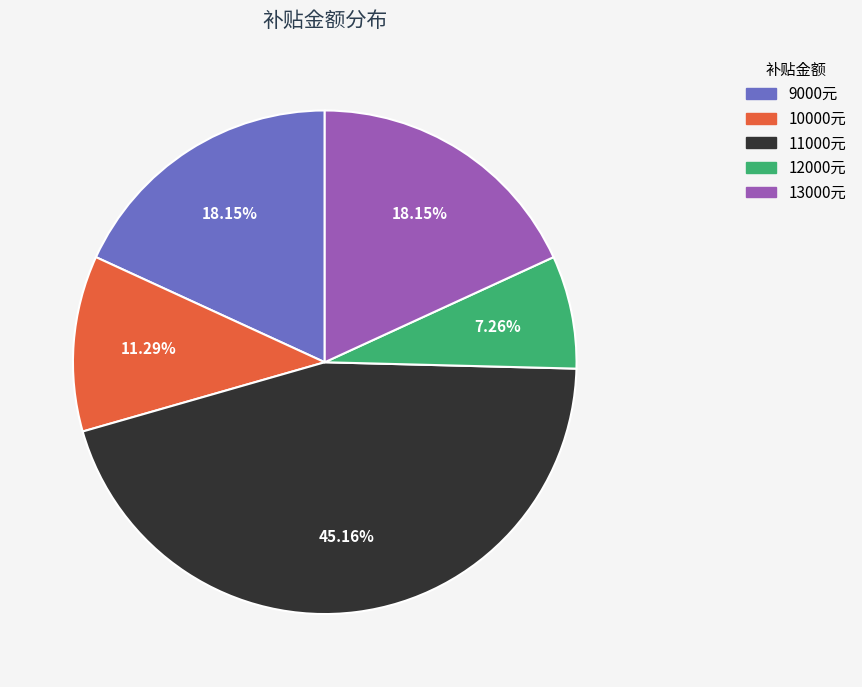

Is there a majority slice in this chart?

No